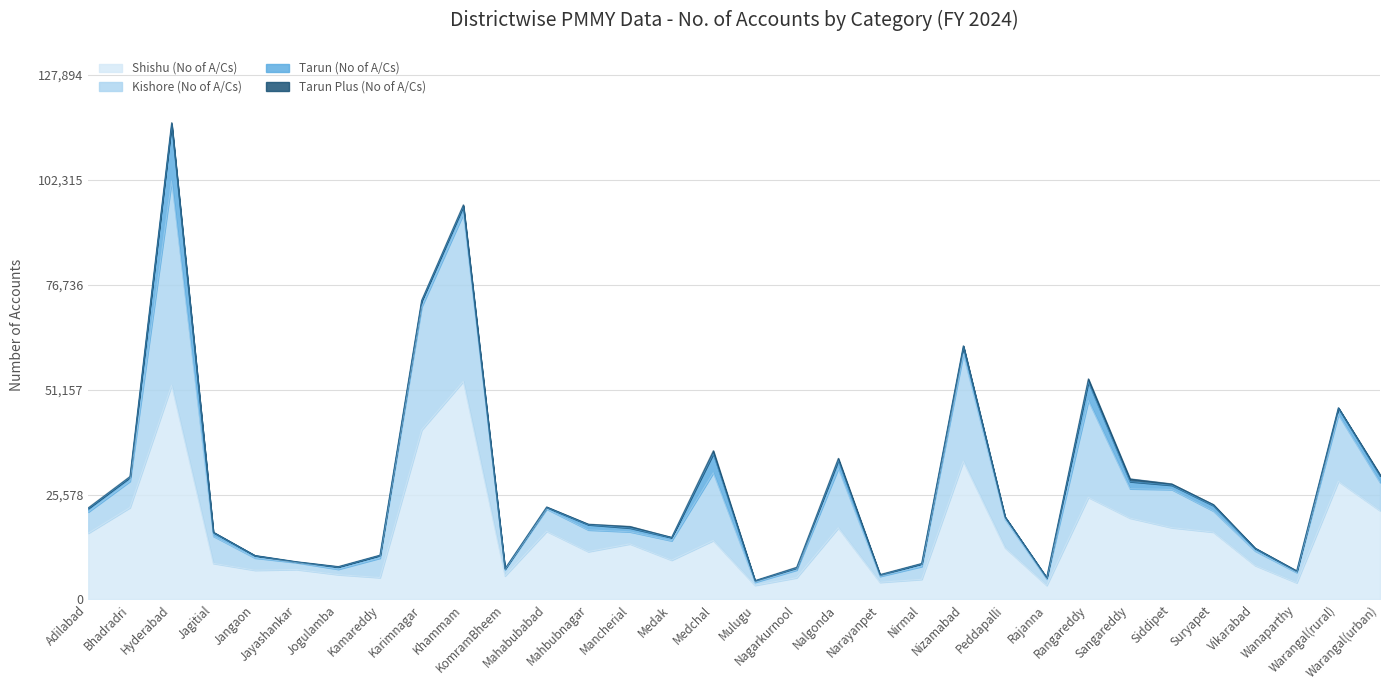

Between Rajanna and Mahbubnagar, which is larger?

Mahbubnagar